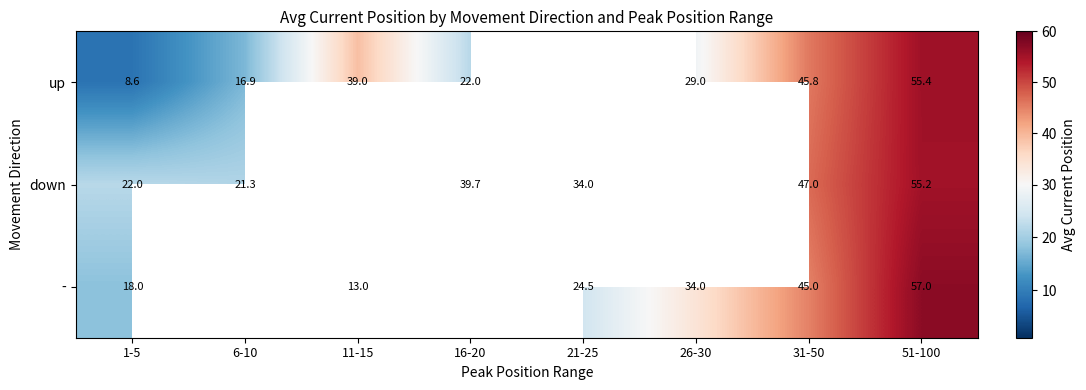

At 51-100, list the series in order from largest to smallest.

-, up, down